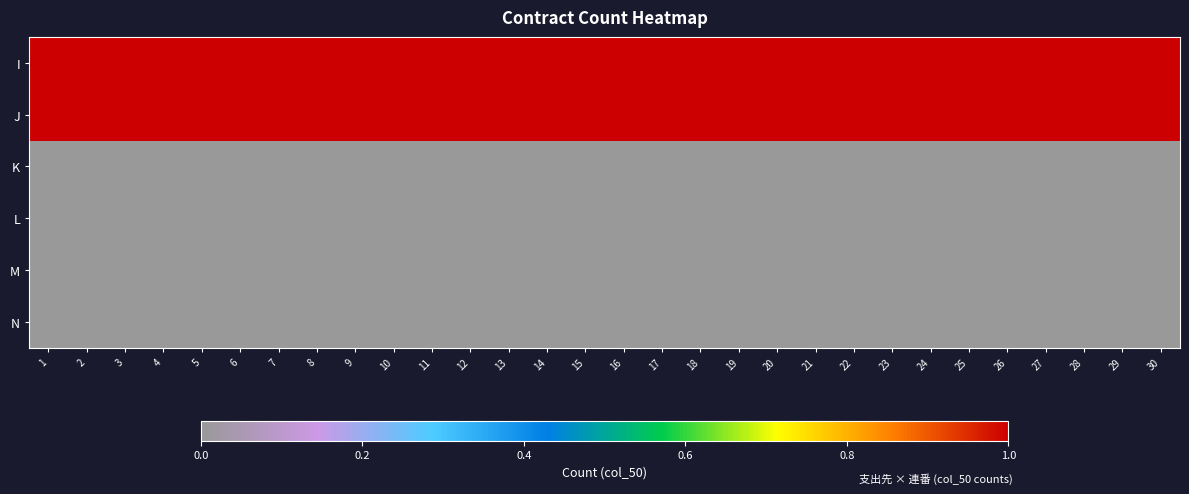

What is the spread (max minus min) of values at 13?

1